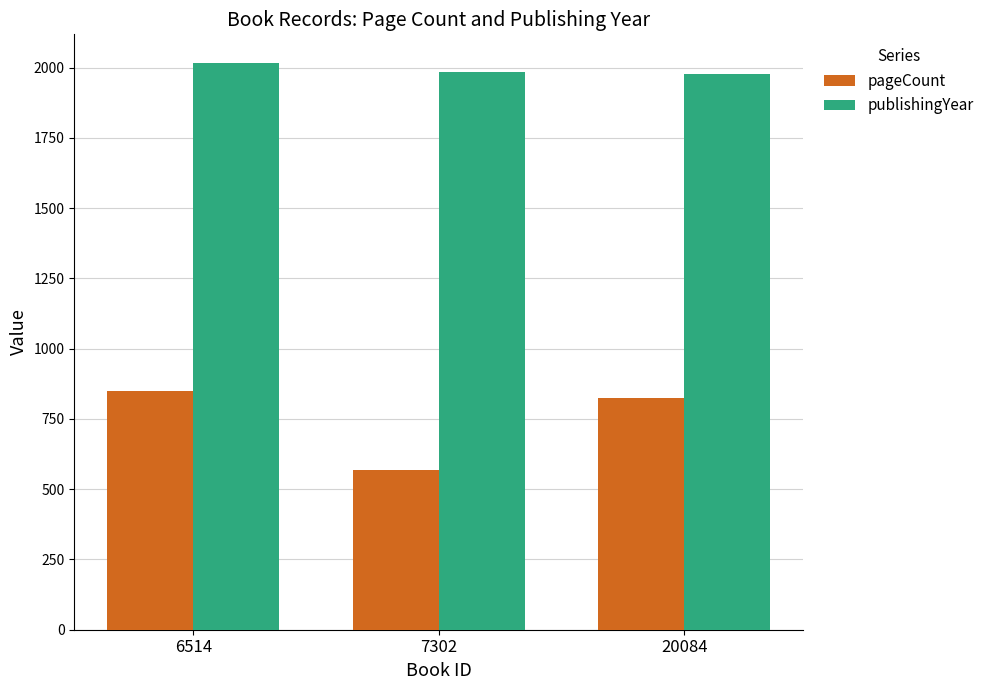

What is the total value across all series at 7302?

2553